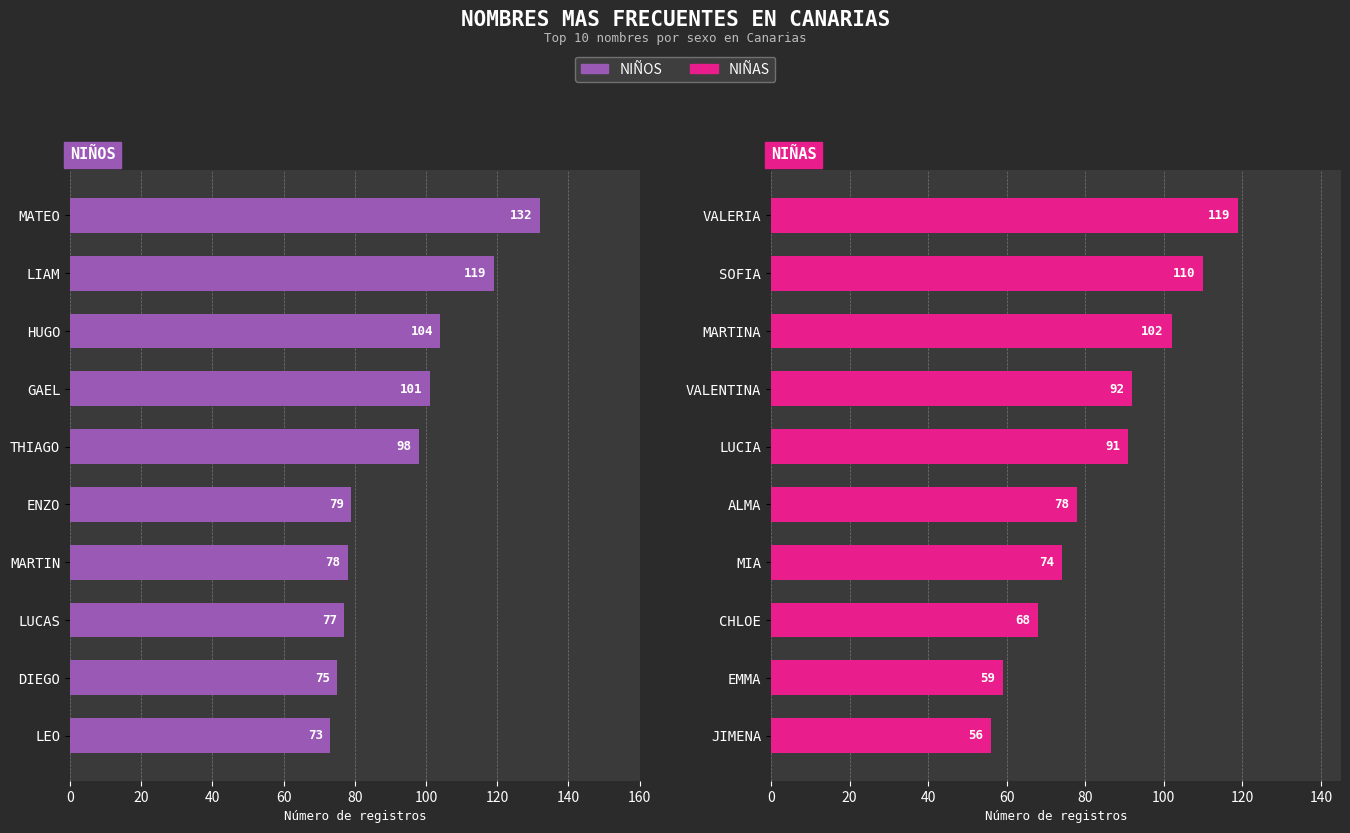

Which series changed the most between 40 and 140?

NIÑAS